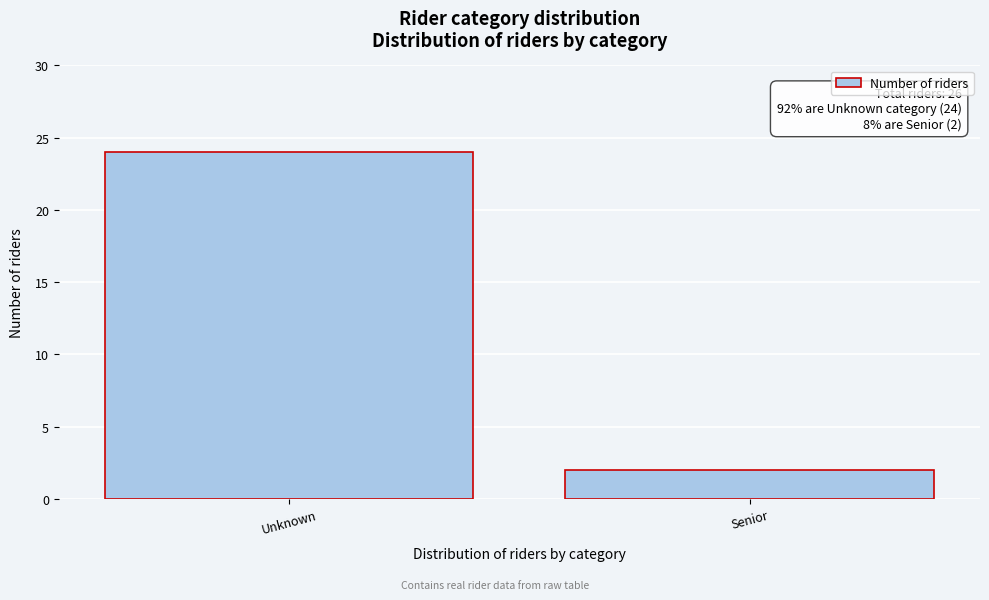

Reading left to right, transcribe all the data shown in this chart.

Unknown=24	Senior=2